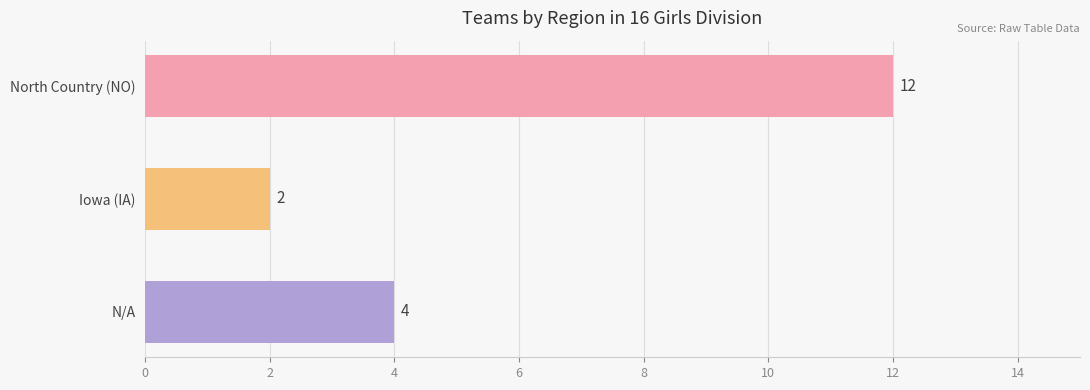

What is the average value?

6